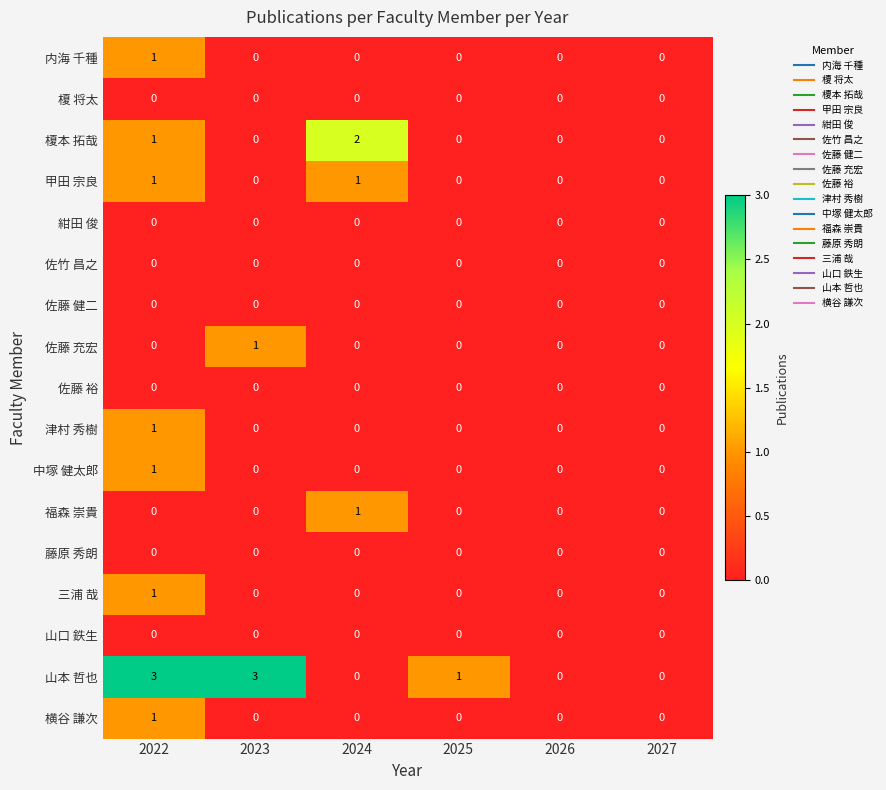

Which category has the highest value in the 内海 千種 series?

2022